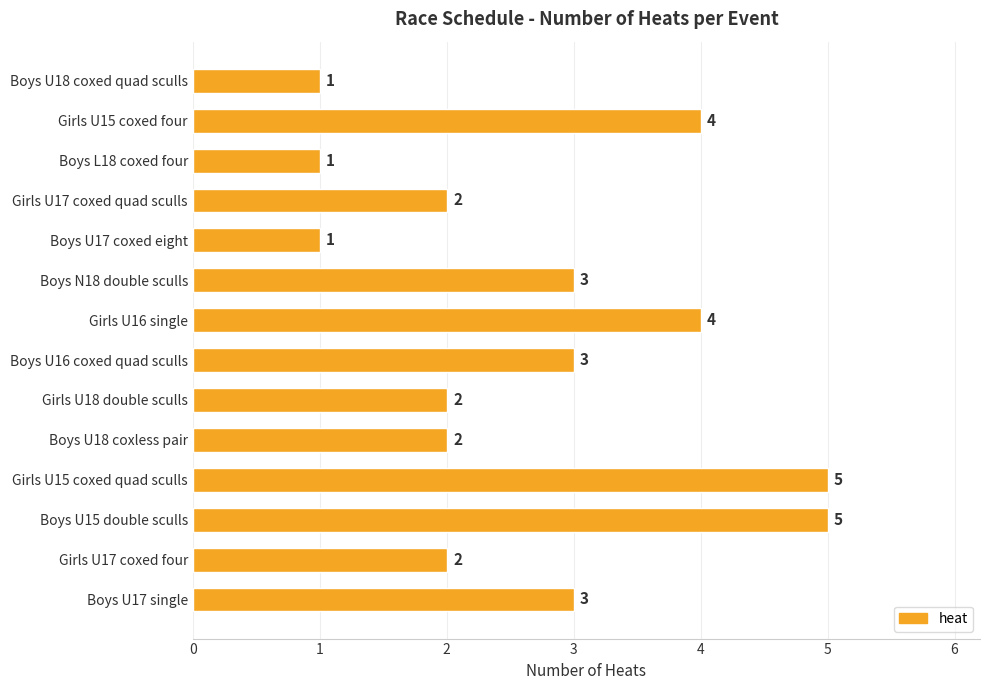

How many values are below 3?

7